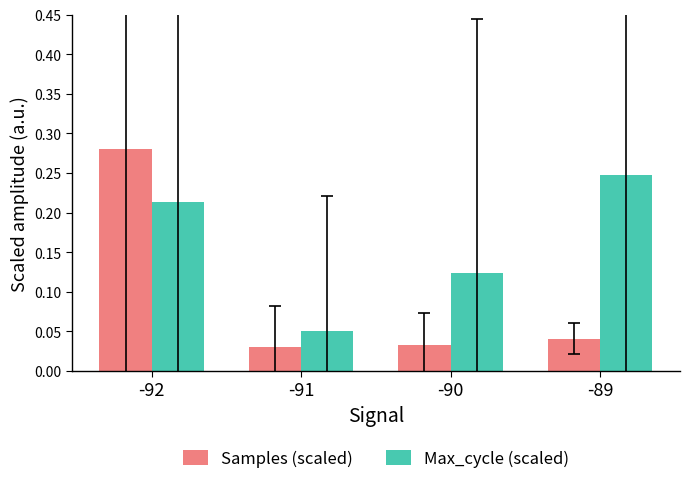

How many bars are there in total?

8